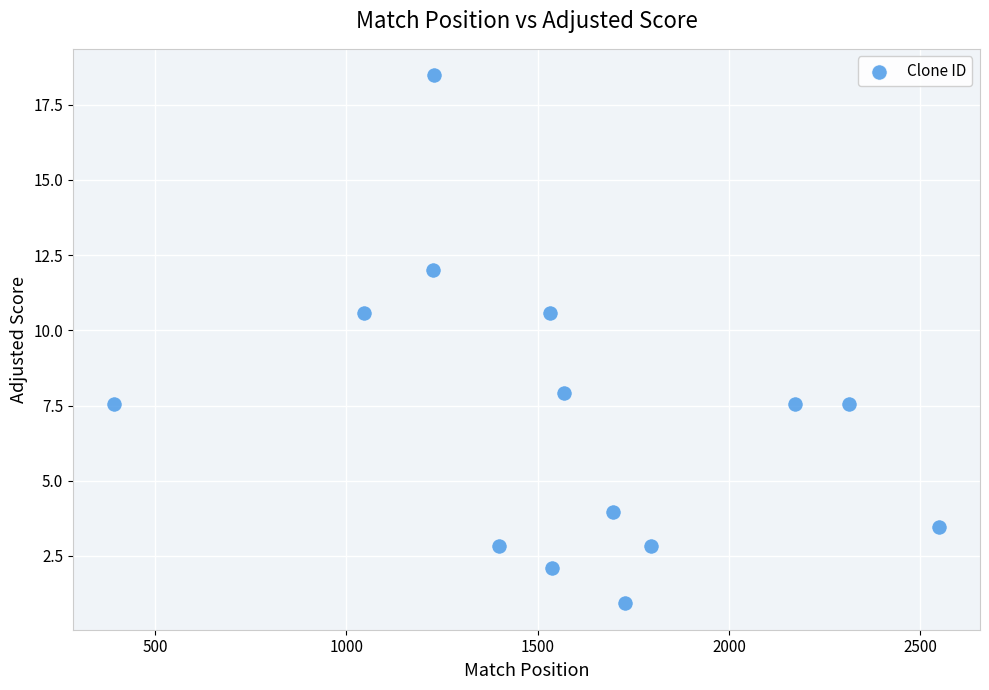

What Y value in the scatter plot is closest to 9?

7.9